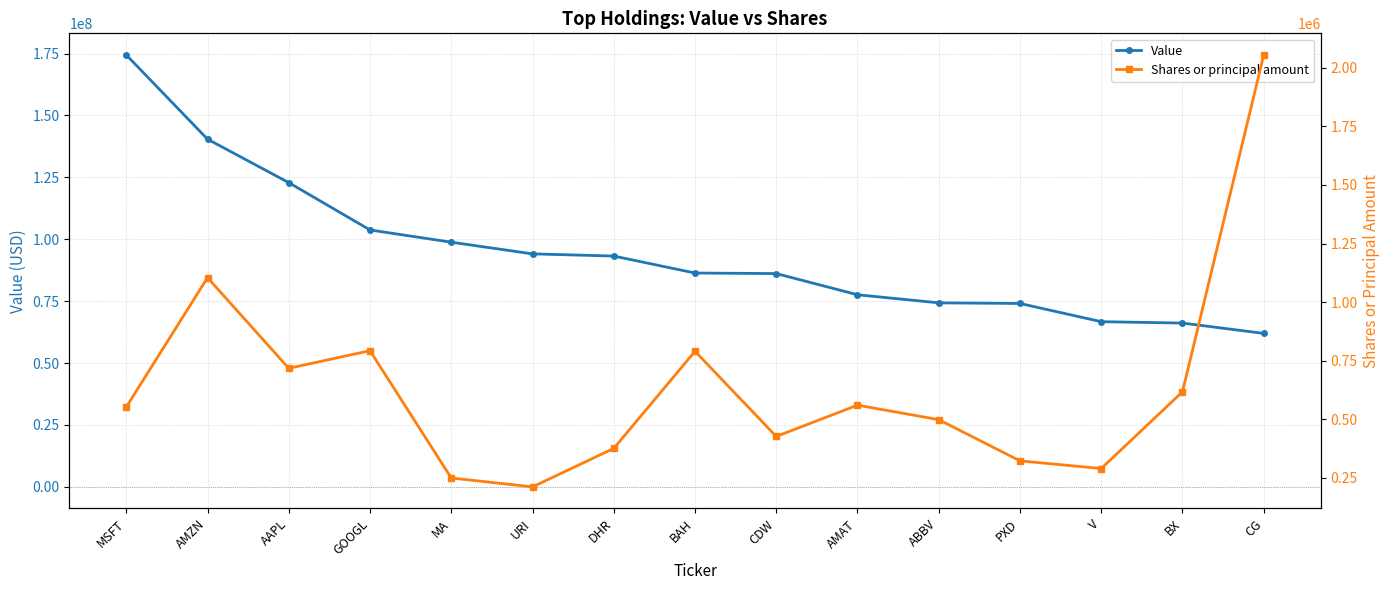

True or false: Value and Shares or principal amount cross at least once.

False